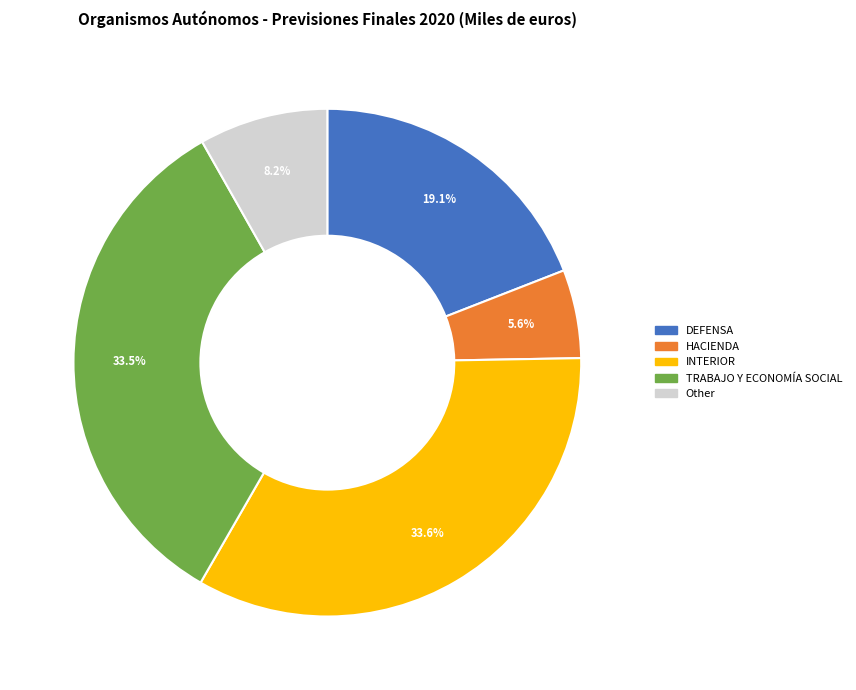

What is the smallest slice in the pie chart?

HACIENDA